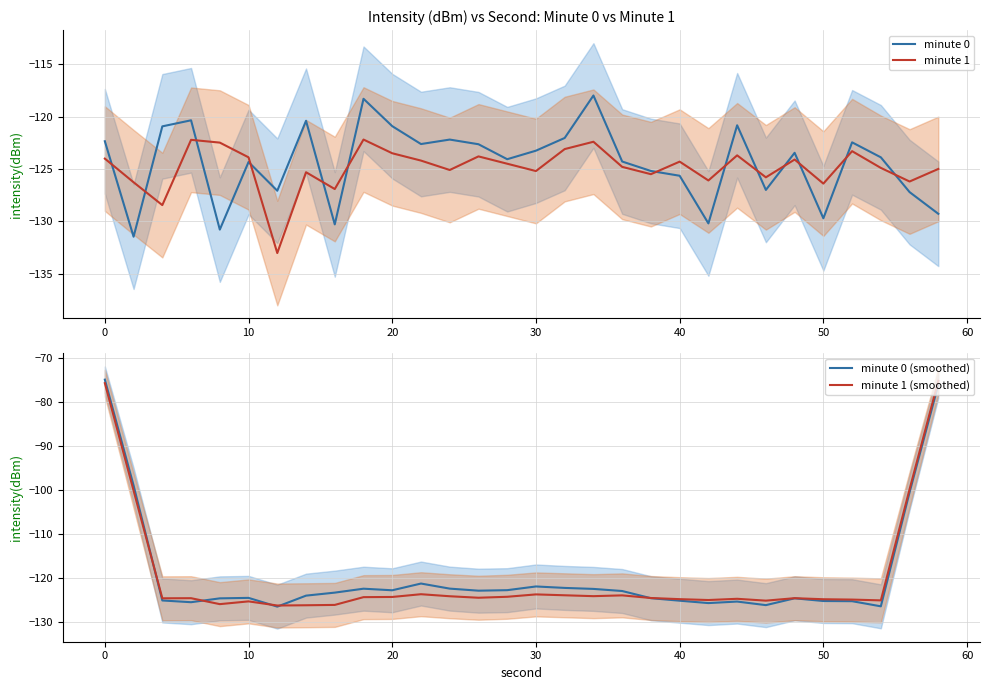

What is the maximum value for minute 0?

-118.0